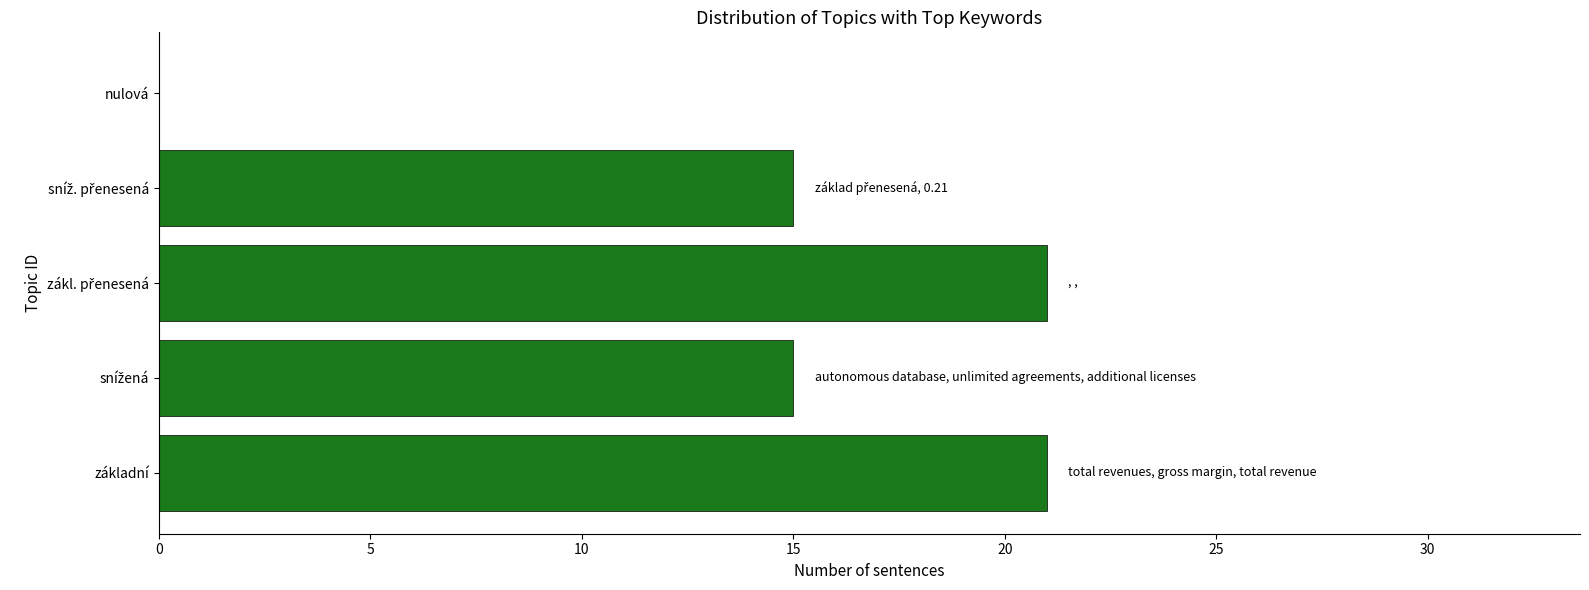

How many values are between 15 and 21?

4